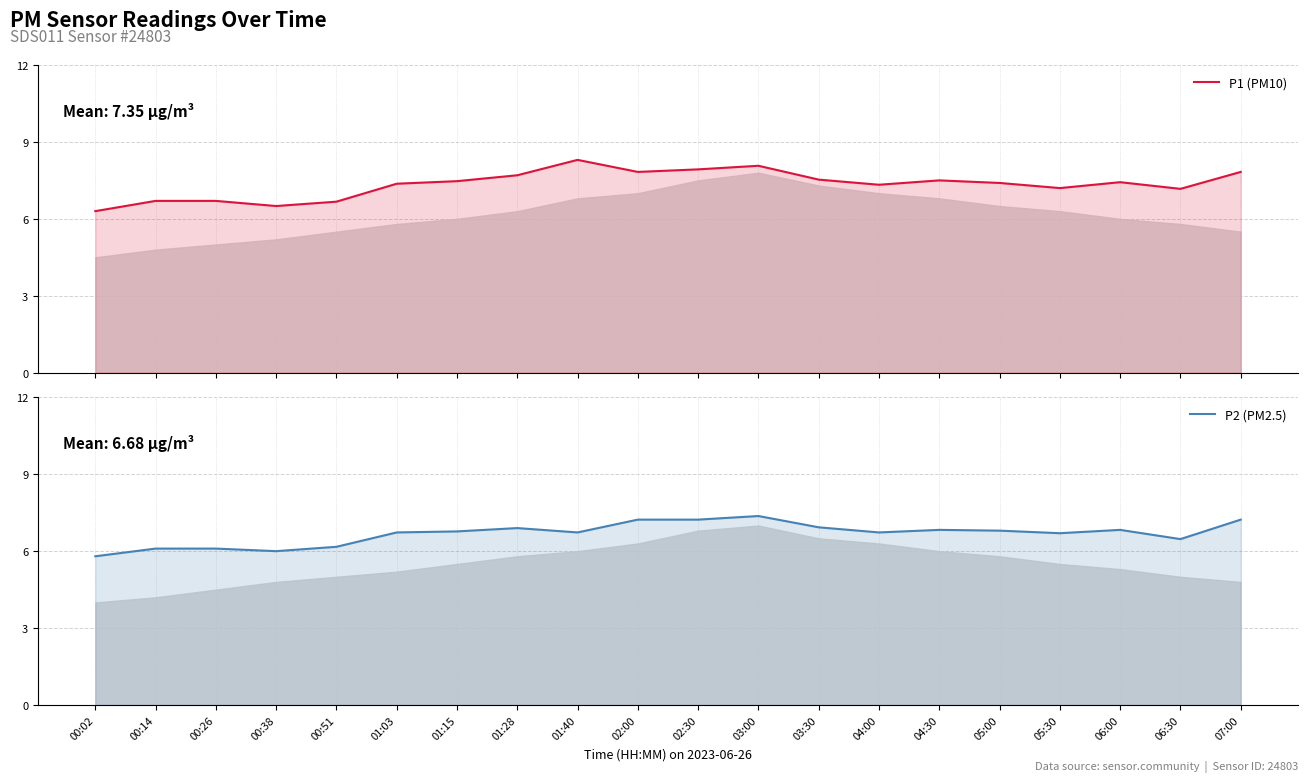

At which category is the sum across all series the highest?

03:00